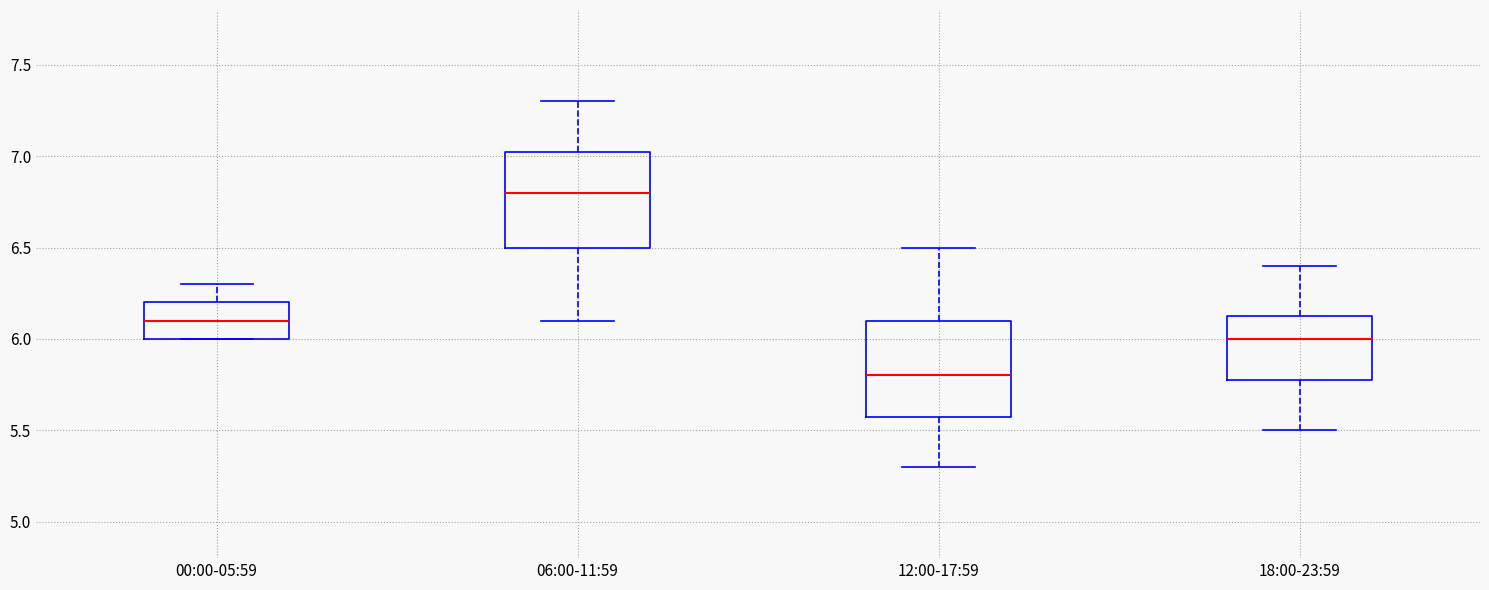

Which box's median line is the highest?

06:00-11:59